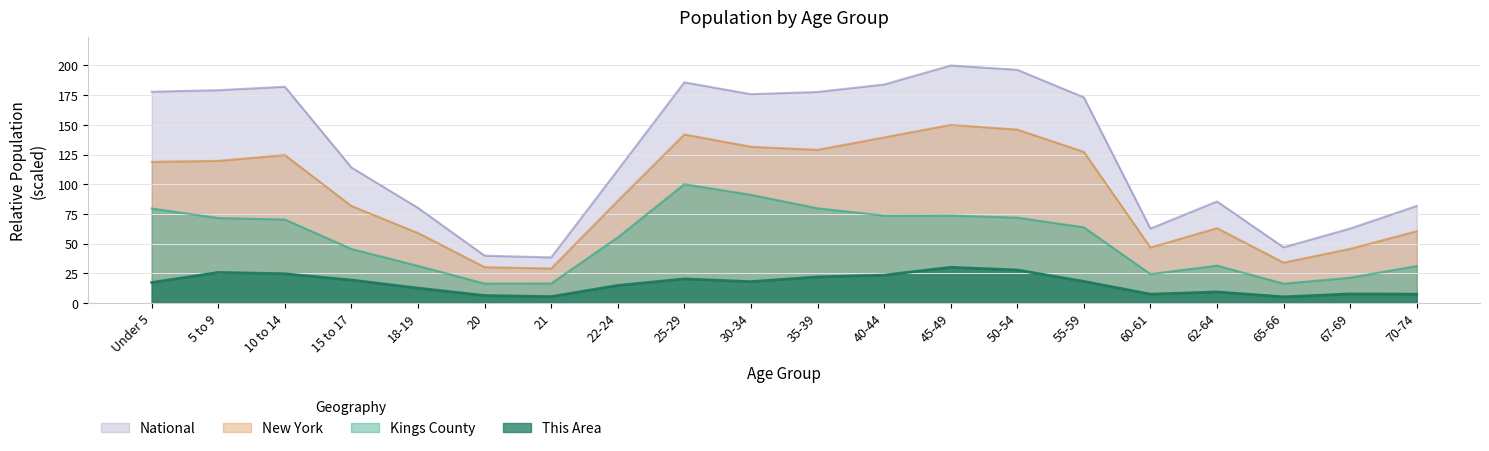

Which series changed the most between Under 5 and 10 to 14?

Kings County